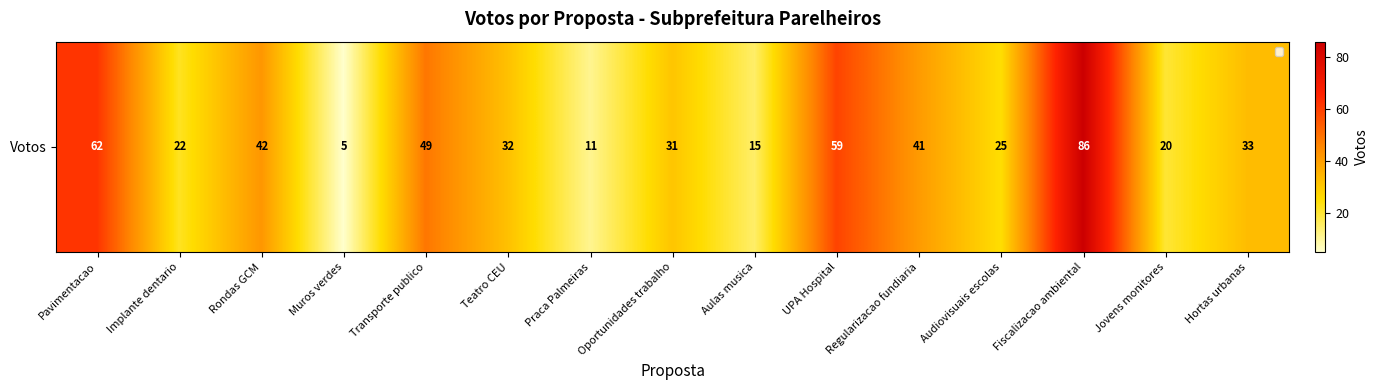

Reading left to right, what are all the values shown in this chart?

Pavimentacao=62	Implante dentario=22	Rondas GCM=42	Muros verdes=5	Transporte publico=49	Teatro CEU=32	Praca Palmeiras=11	Oportunidades trabalho=31	Aulas musica=15	UPA Hospital=59	Regularizacao fundiaria=41	Audiovisuais escolas=25	Fiscalizacao ambiental=86	Jovens monitores=20	Hortas urbanas=33